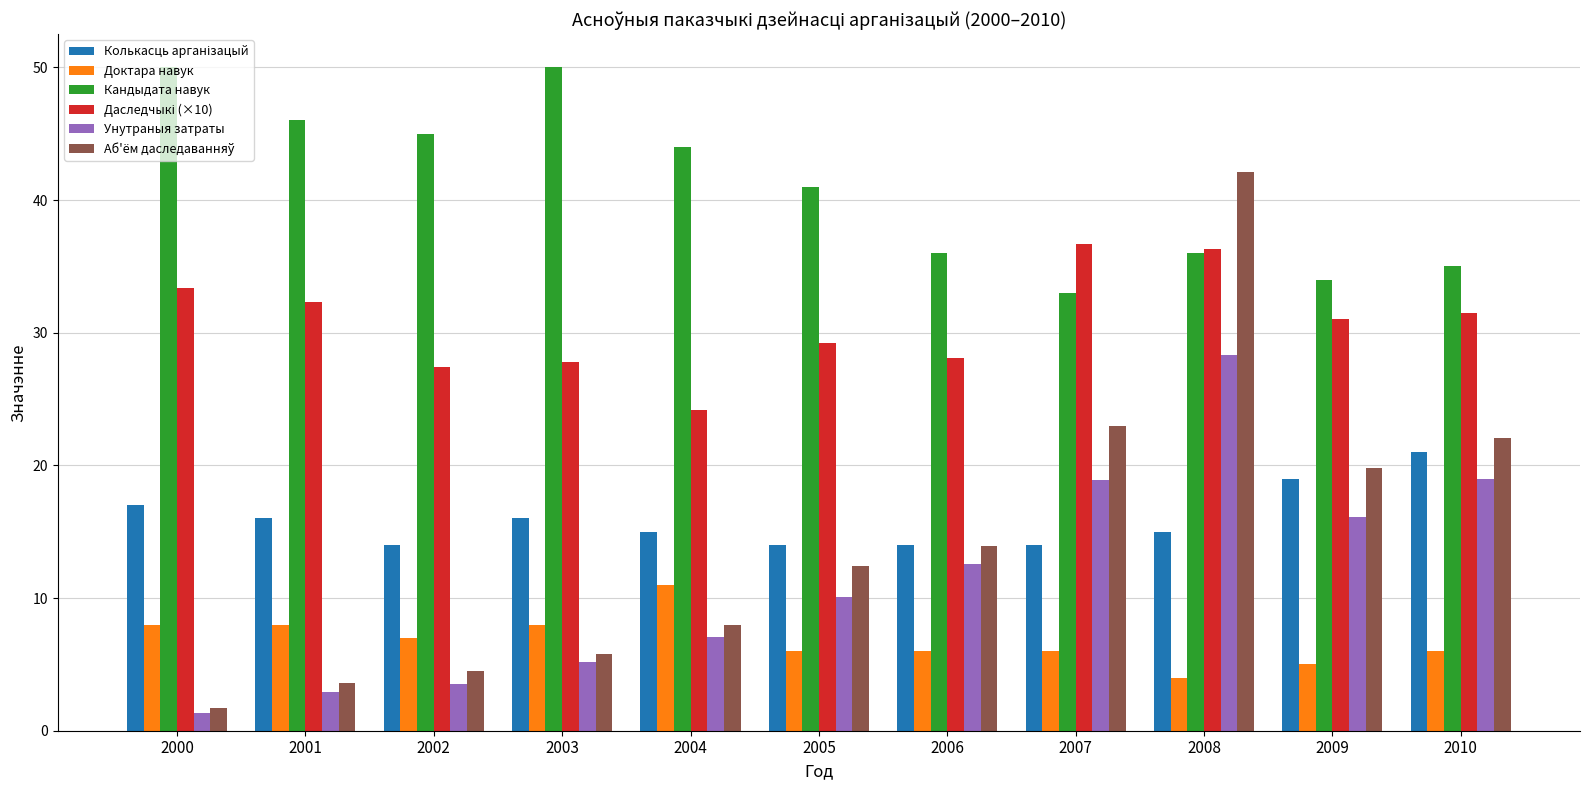

What is the total value across all series at 2003?

112.8